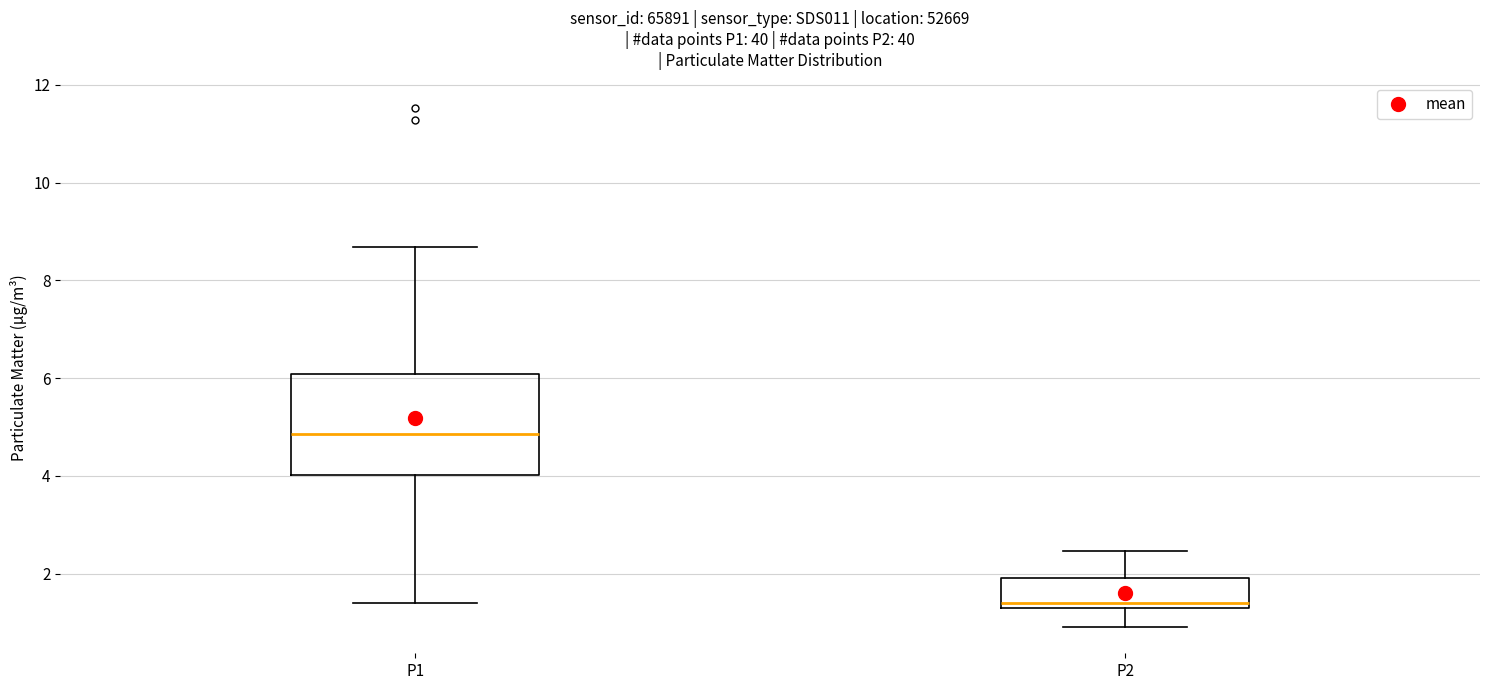

Reading left to right, read every box against the y-axis: the position of its median line, the range the box covers, and the ends of its whiskers. The values are not printed on the chart, so give them approximately, as read against the axis.

P1: median 4.8, box 4.0 to 6.0, whiskers 1.4 to 8.6
P2: median 1.4 (just above the box's lower edge), box 1.4 to 2.0, whiskers 1.0 to 2.4